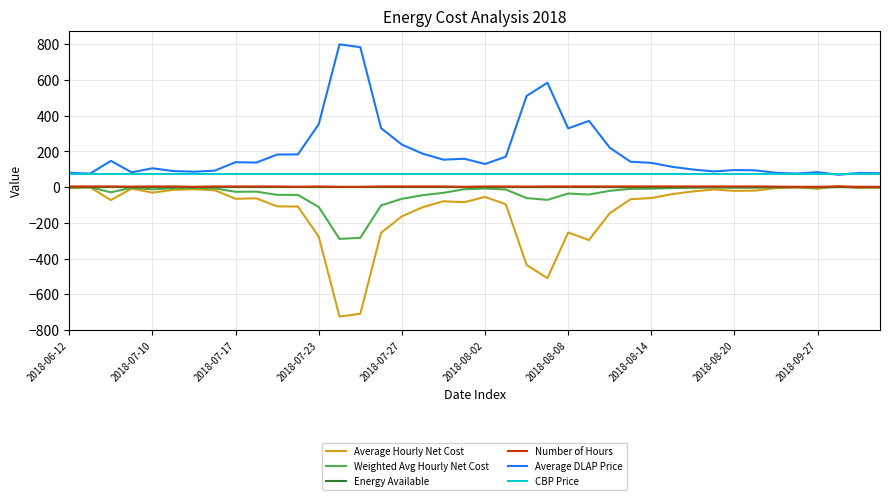

What are all the series names shown in the legend?

Average Hourly Net Cost, Weighted Avg Hourly Net Cost, Energy Available, Number of Hours, Average DLAP Price, CBP Price